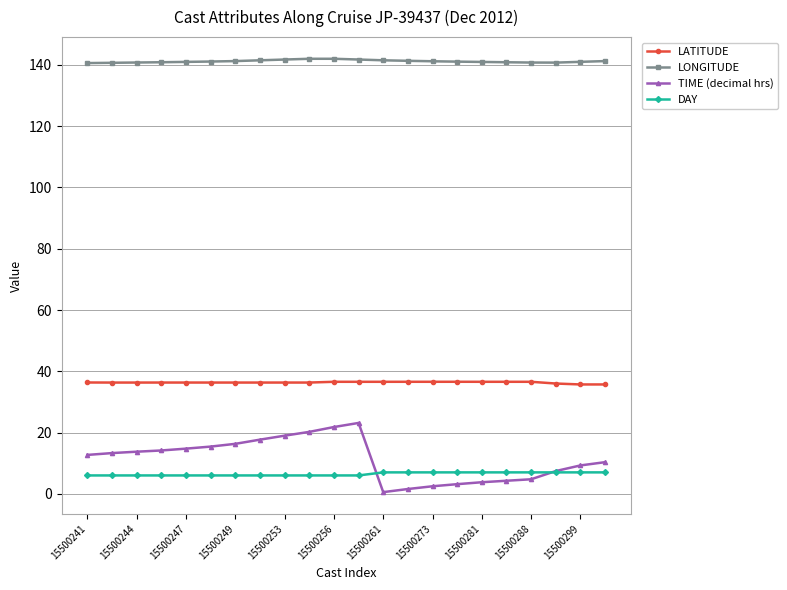

Which series has the widest spread of values?

TIME (decimal hrs)